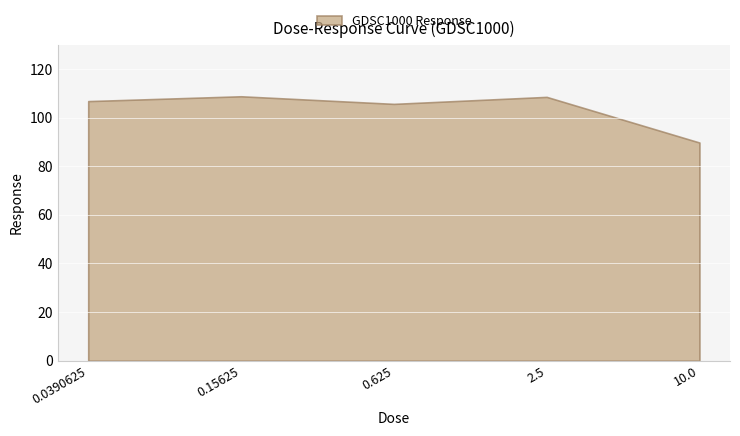

What is the label of the 4th point from the right?

0.15625